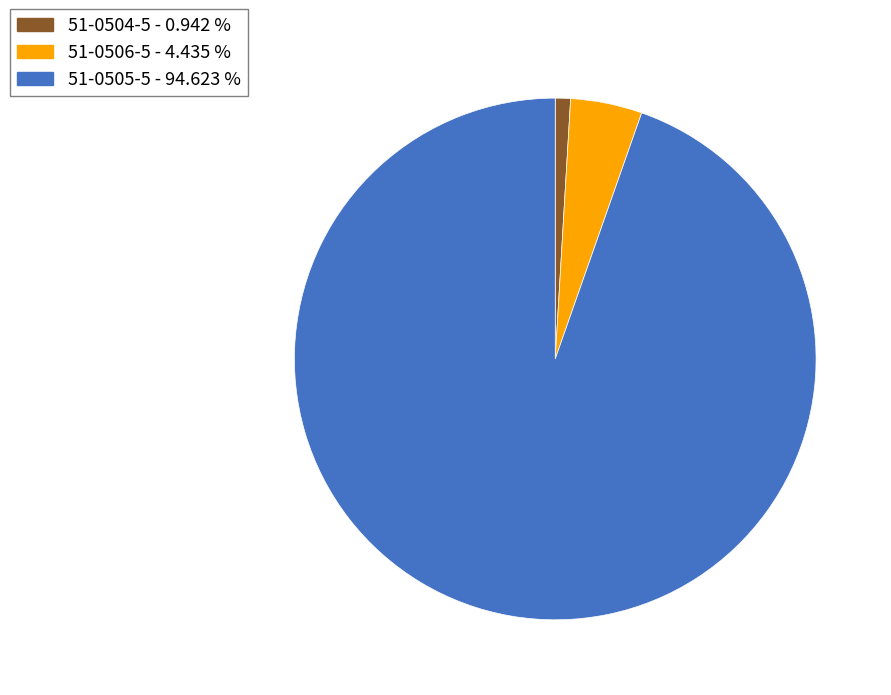

What is the majority slice?

51-0505-5